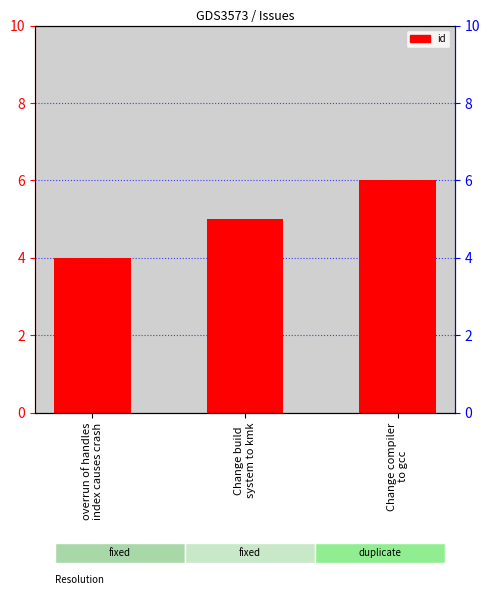

Reading left to right, transcribe all the data shown in this chart.

4	5	6